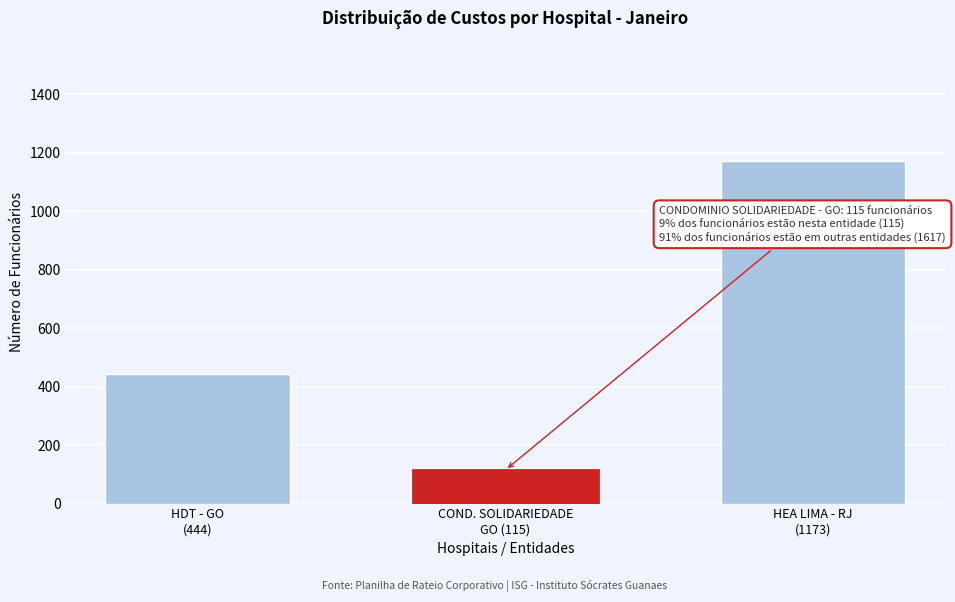

Reading left to right, what are all the values shown in this chart?

444	115	1173